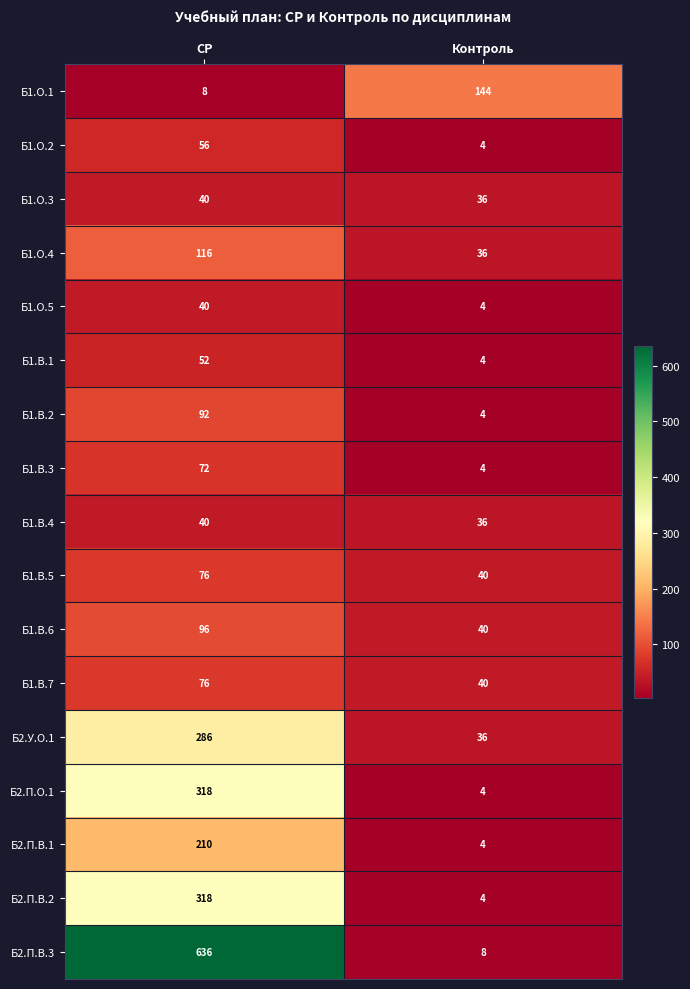

What is the sum of all Б1.В.1 values?

56